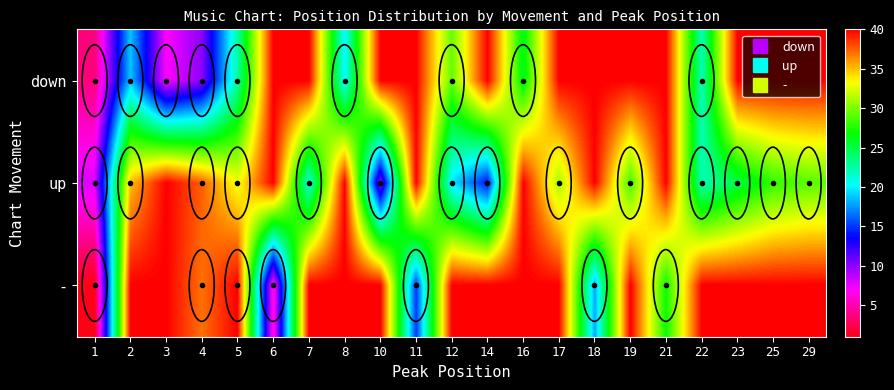

List the series in order of their peak value, lowest first.

down, up, -